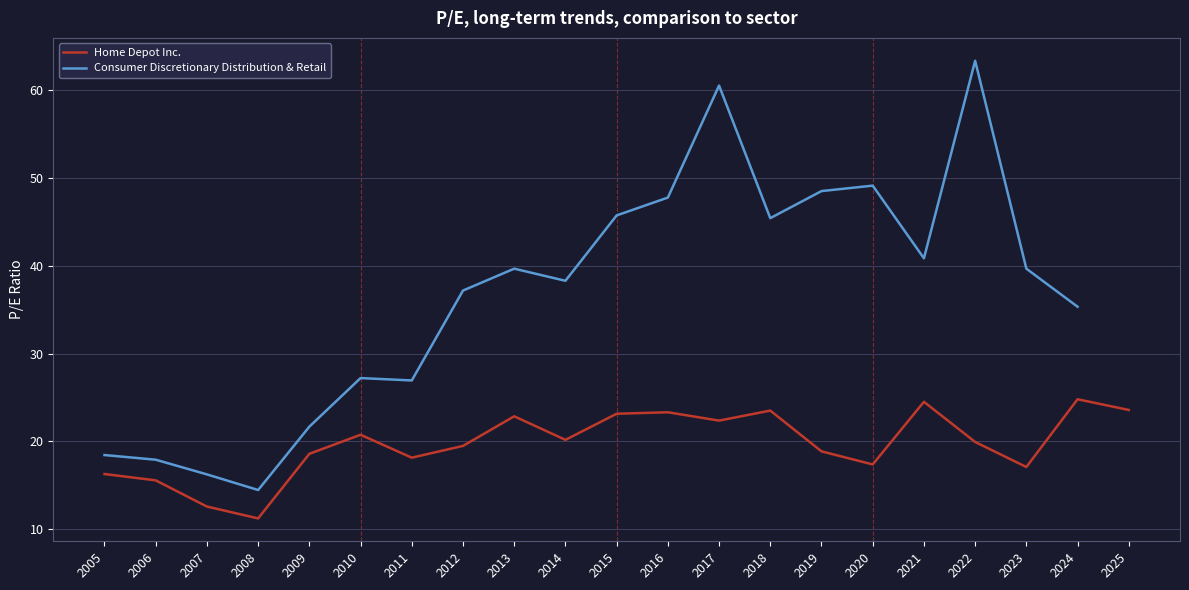

True or false: Consumer Discretionary Distribution & Retail and Home Depot Inc. cross at least once.

False